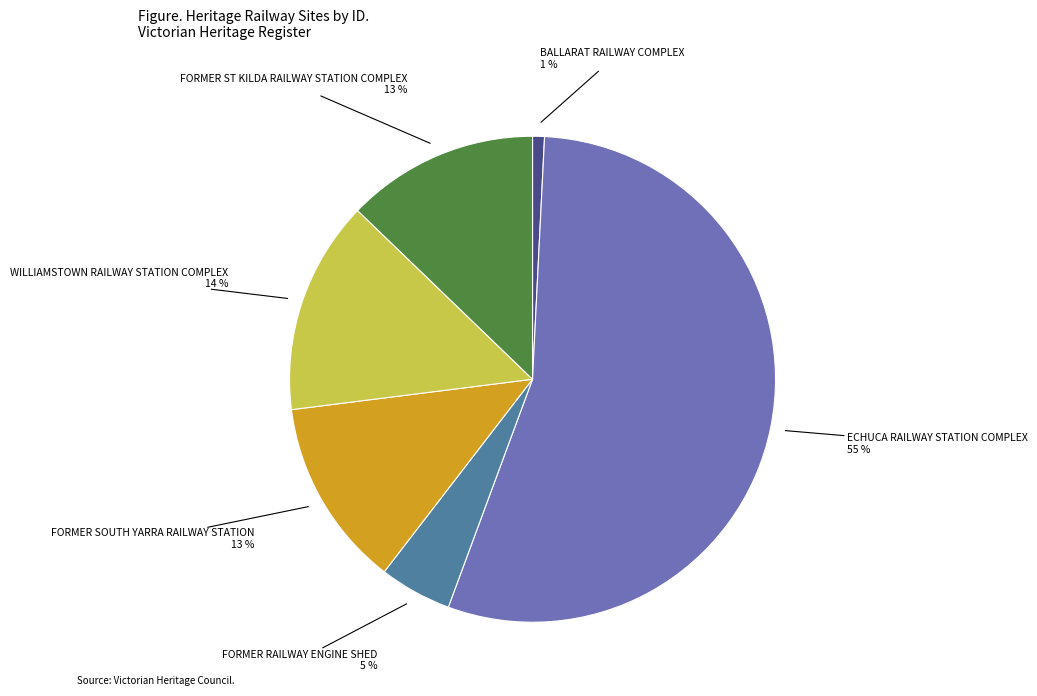

Is there a majority slice in this chart?

Yes